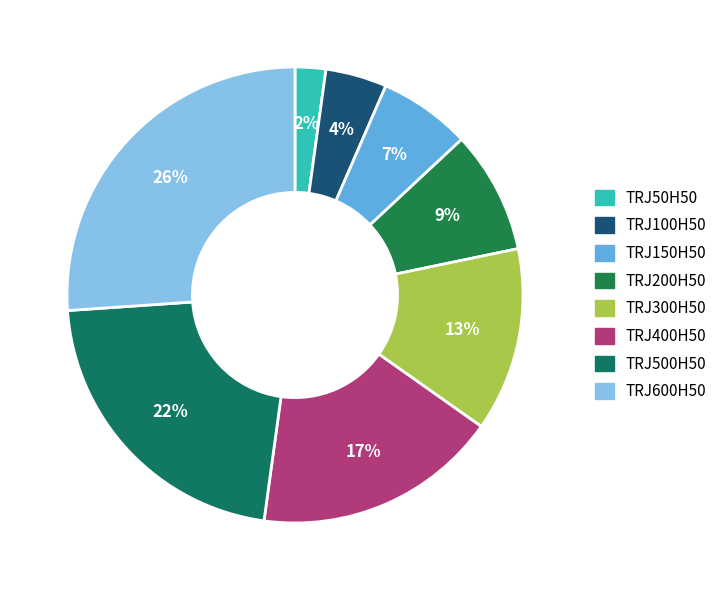

Combined, do TRJ600H50 and TRJ150H50 account for over 50%?

No